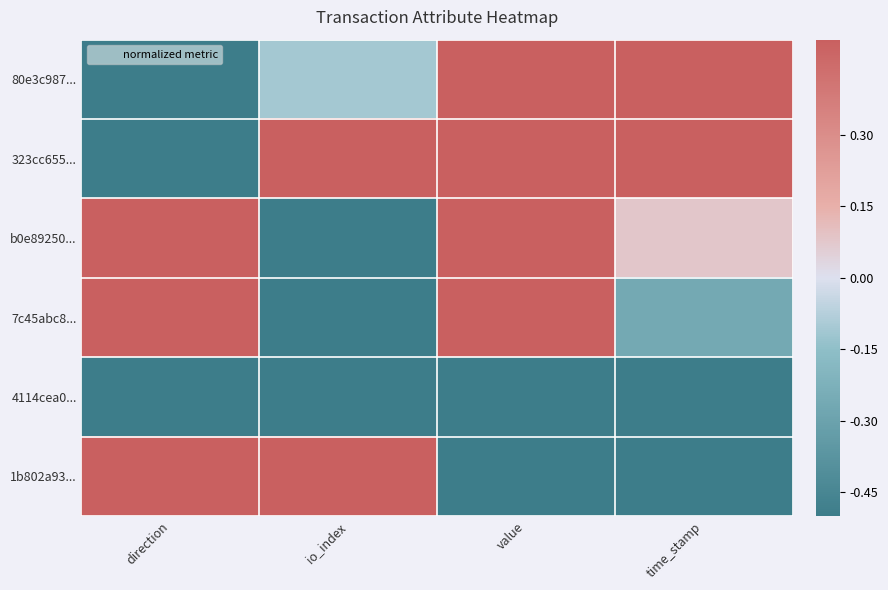

Reading left to right, list all the values displayed in this chart.

80e3c987...: direction=-0.5	io_index=-0.1	value=0.5	time_stamp=0.5
323cc655...: direction=-0.5	io_index=0.5	value=0.5	time_stamp=0.5
b0e89250...: direction=0.5	io_index=-0.5	value=0.5	time_stamp=0.1
7c45abc8...: direction=0.5	io_index=-0.5	value=0.5	time_stamp=-0.3
4114cea0...: direction=-0.5	io_index=-0.5	value=-0.5	time_stamp=-0.5
1b802a93...: direction=0.5	io_index=0.5	value=-0.5	time_stamp=-0.5